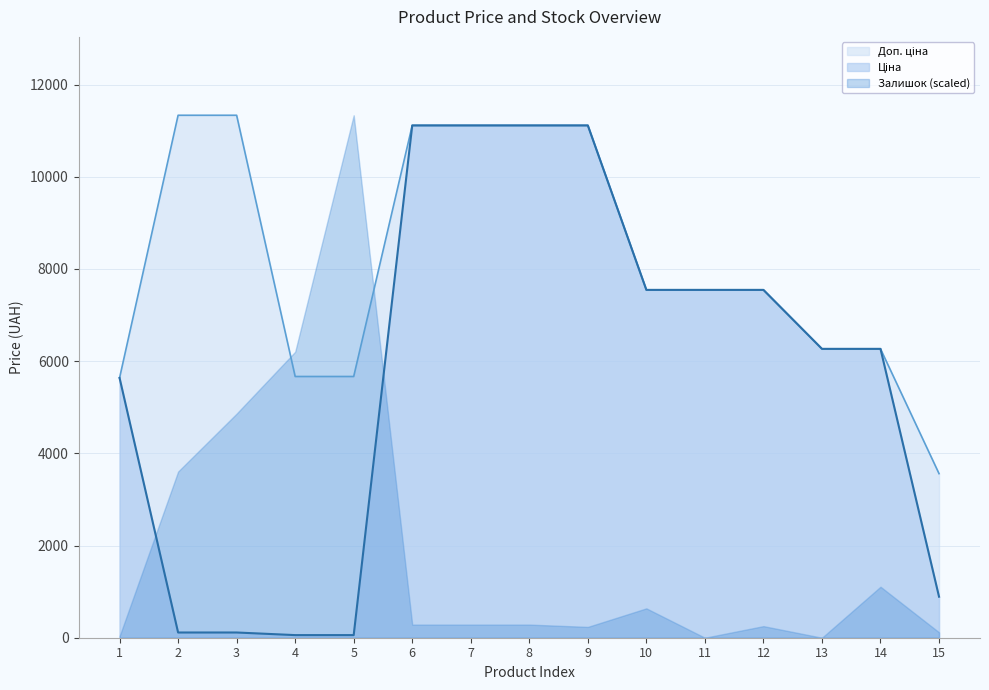

What is the difference between the maximum and minimum values in the Ціна series?

11056.9